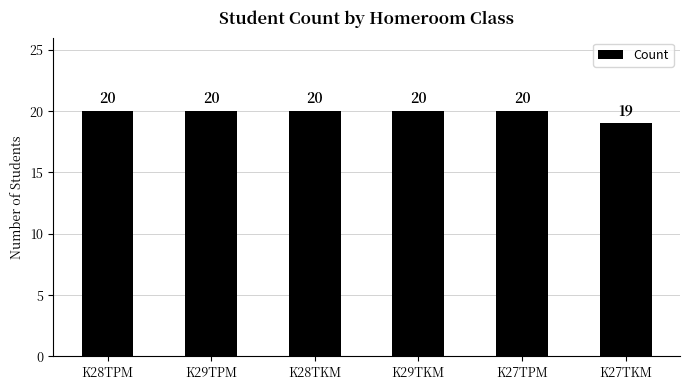

What is the label of the 1st bar from the right?

K27TKM